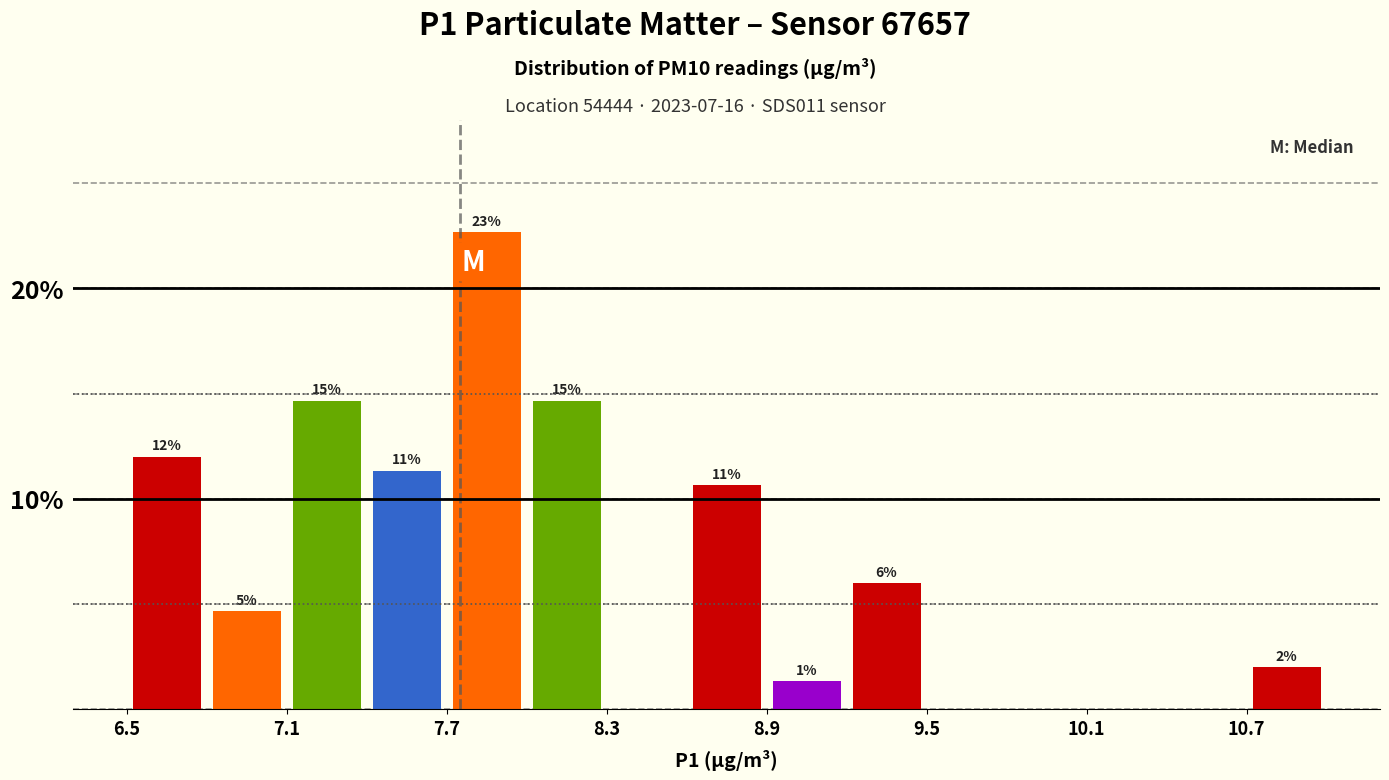

Around what value on the x-axis is the tallest bar? Give the approximate position of its centre, as read against the axis.

7.9